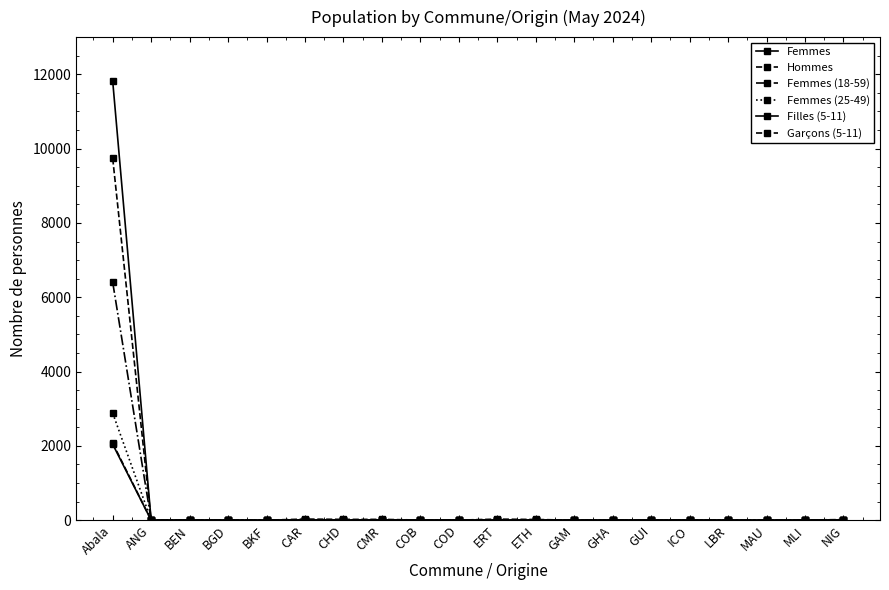

List the labels in order of Femmes (25-49) value, smallest first.

ANG, BEN, BGD, BKF, CHD, ERT, GAM, GHA, GUI, ICO, MAU, MLI, CAR, COB, COD, ETH, LBR, NIG, CMR, Abala